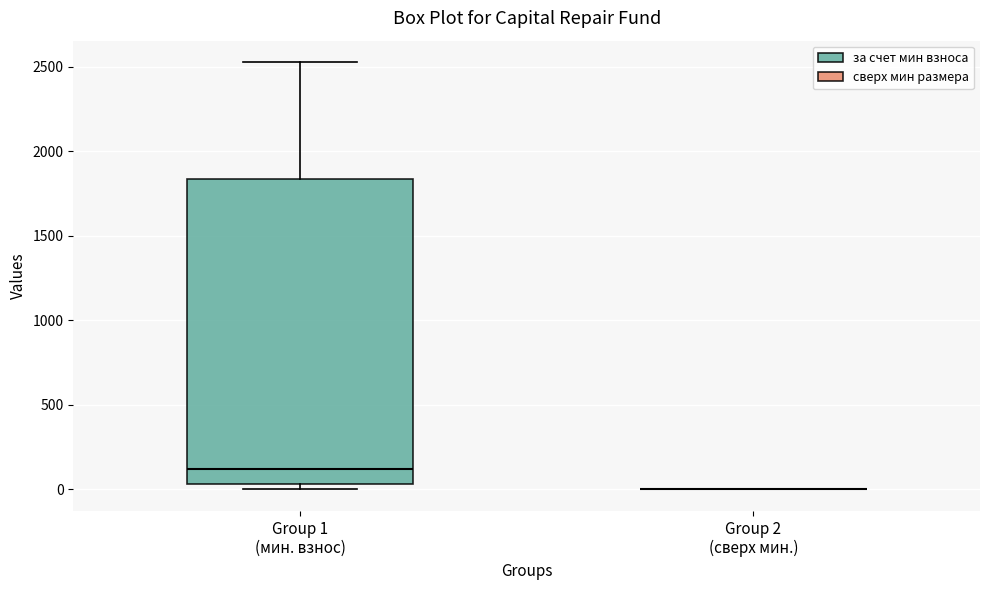

Which box is the tallest, from its lower edge to its upper edge?

Group 1 (мин. взнос)